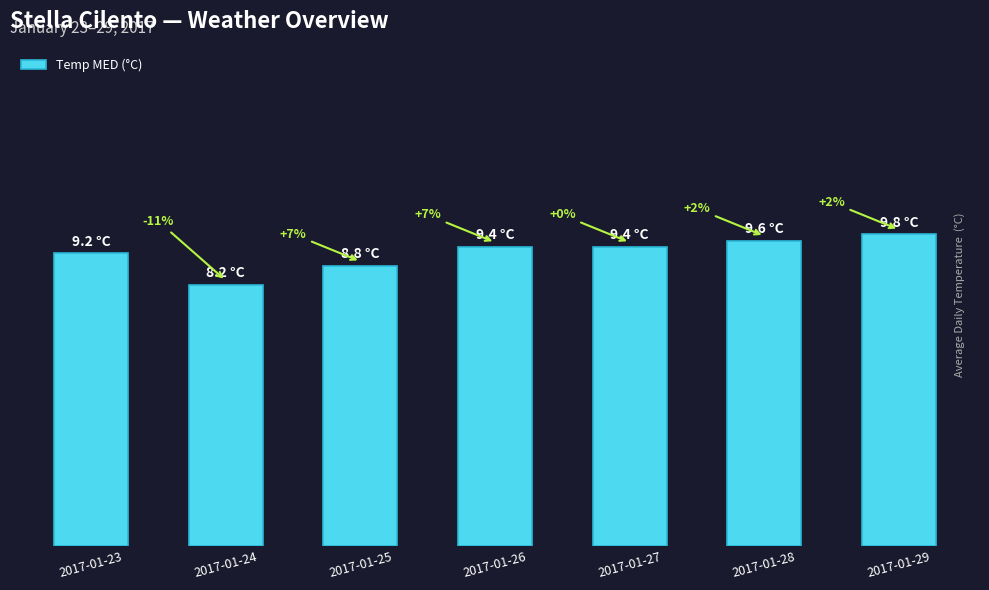

Are the bars horizontal?

No